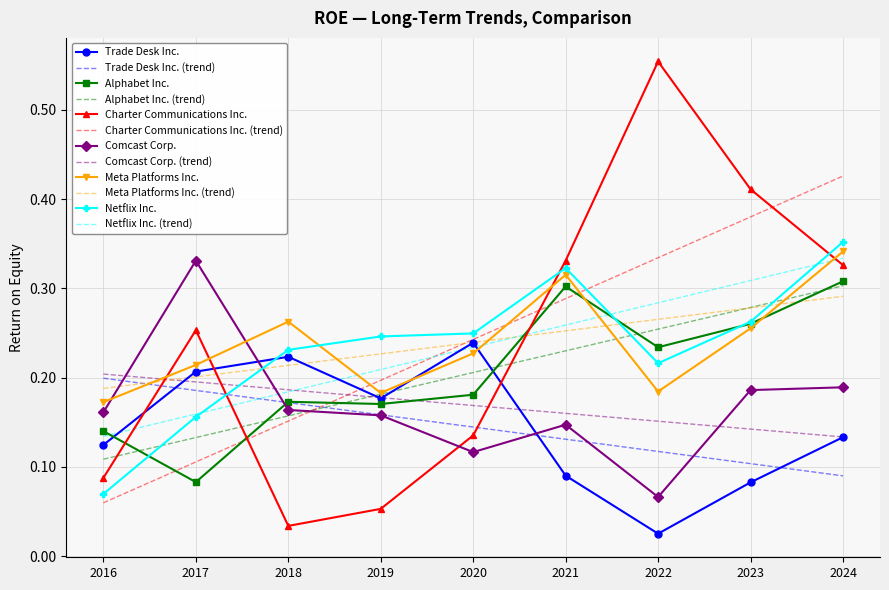

What is the sum of all Alphabet Inc. values?

1.9